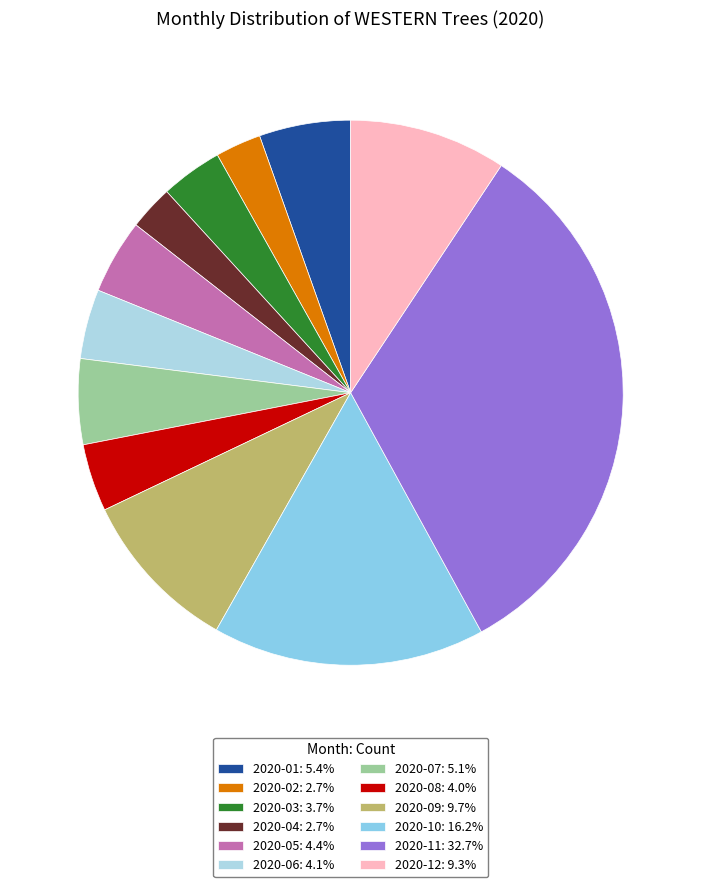

Between 2020-10 and 2020-06, which is larger?

2020-10